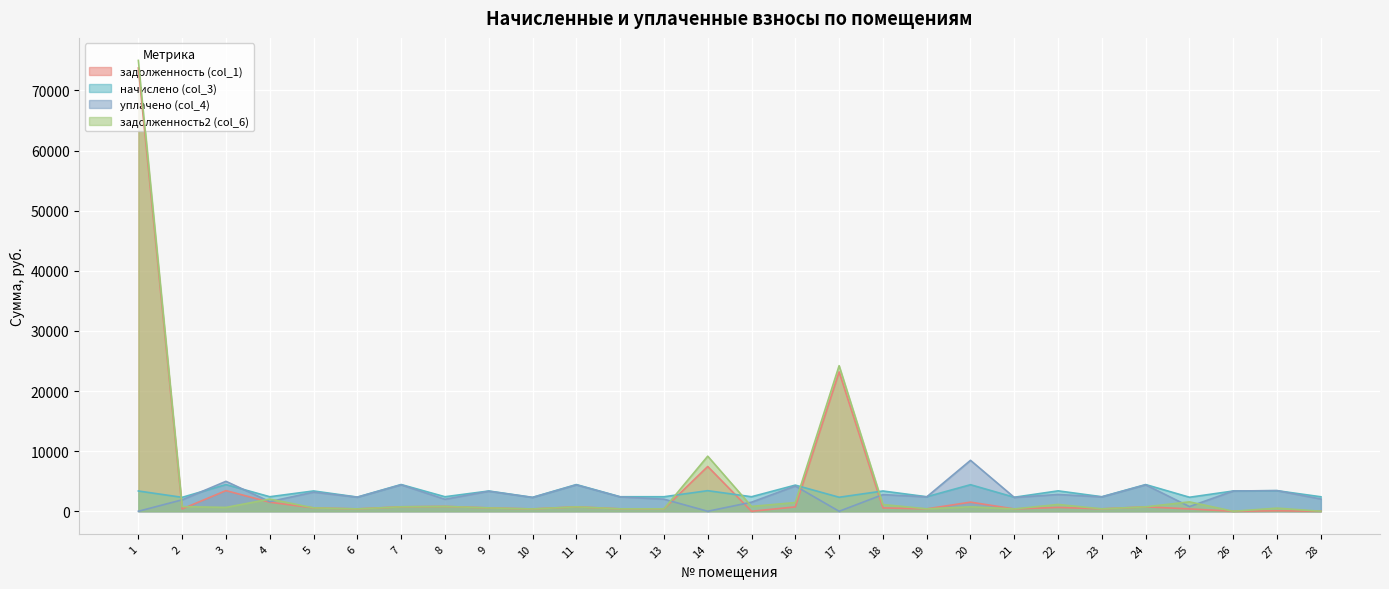

Where does the задолженность (col_1) series first go above 561?

1